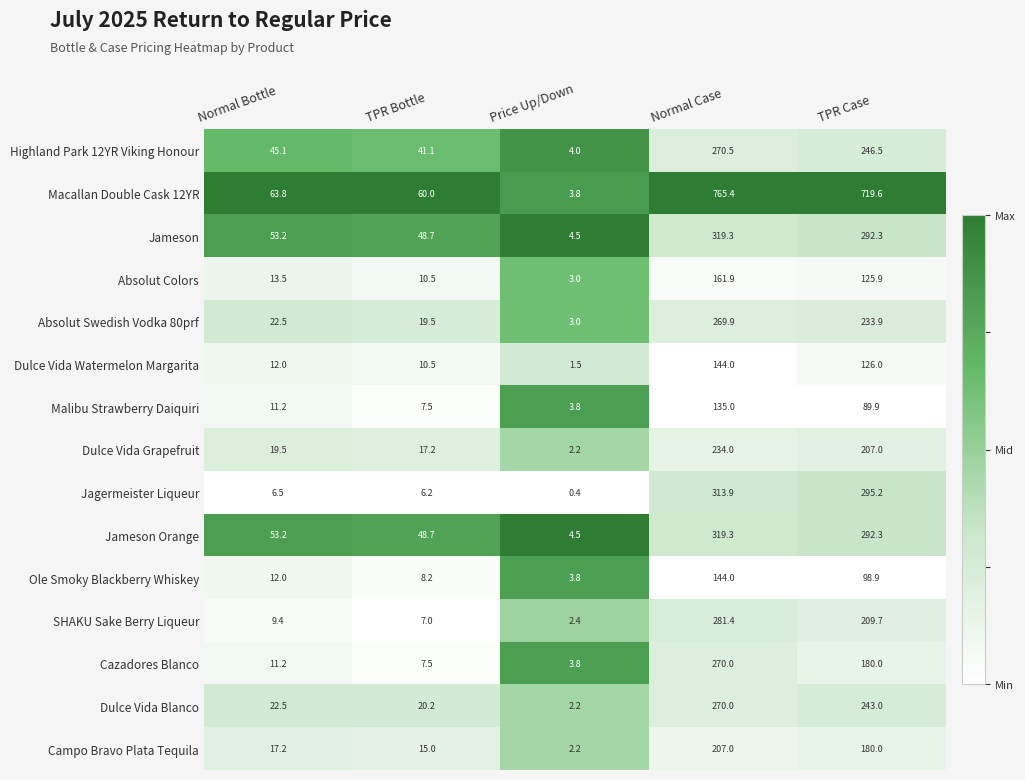

What is the smallest value displayed?

0.4